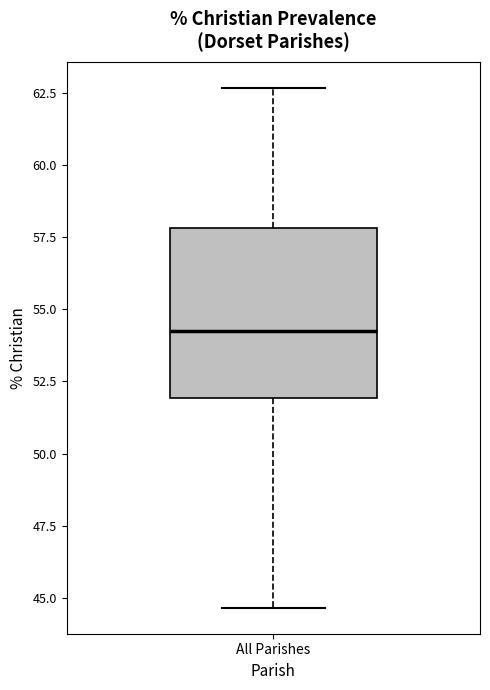

Where does the lower whisker of the box for All Parishes end on the y-axis? The values are not printed on the chart, so give them approximately, as read against the axis.

44.5